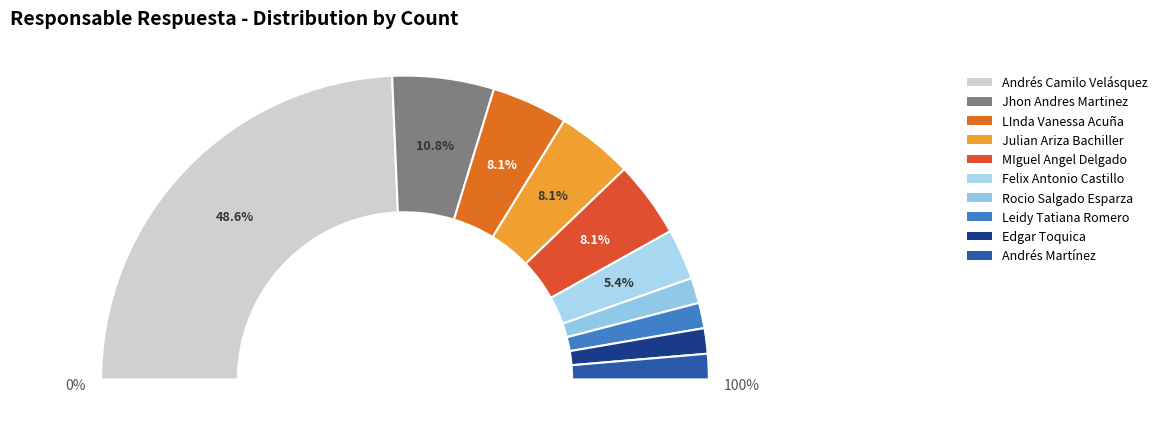

Which category has the biggest portion of the pie?

Andrés Camilo Velásquez